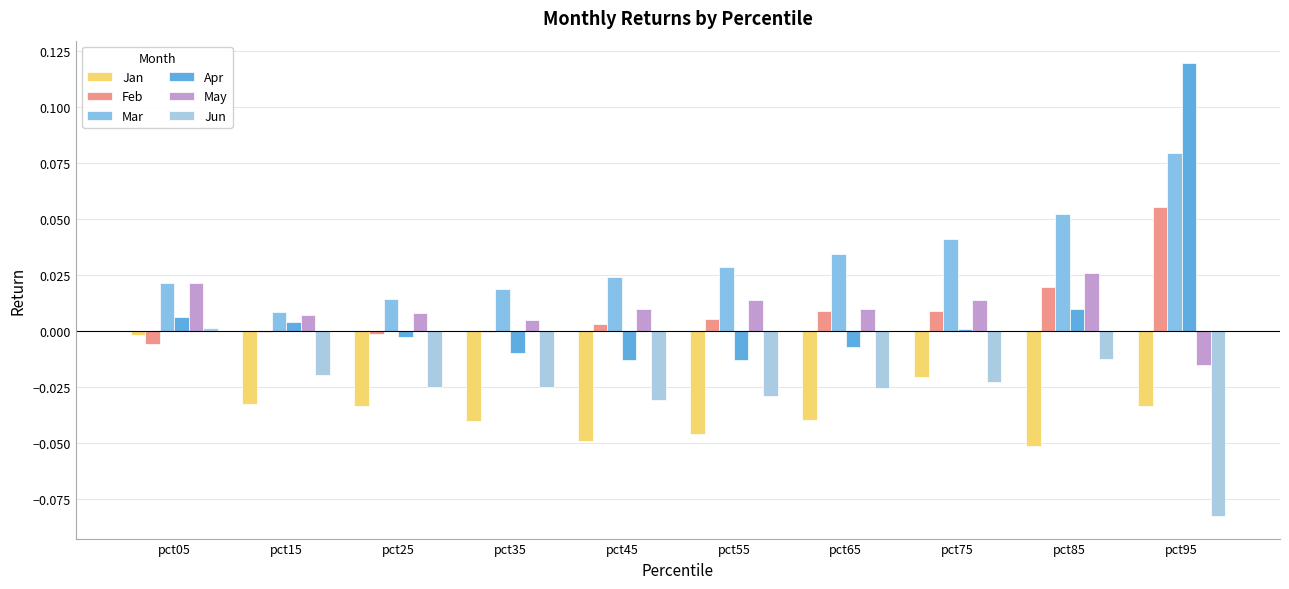

What is the difference between the maximum and minimum values in the Mar series?

0.1